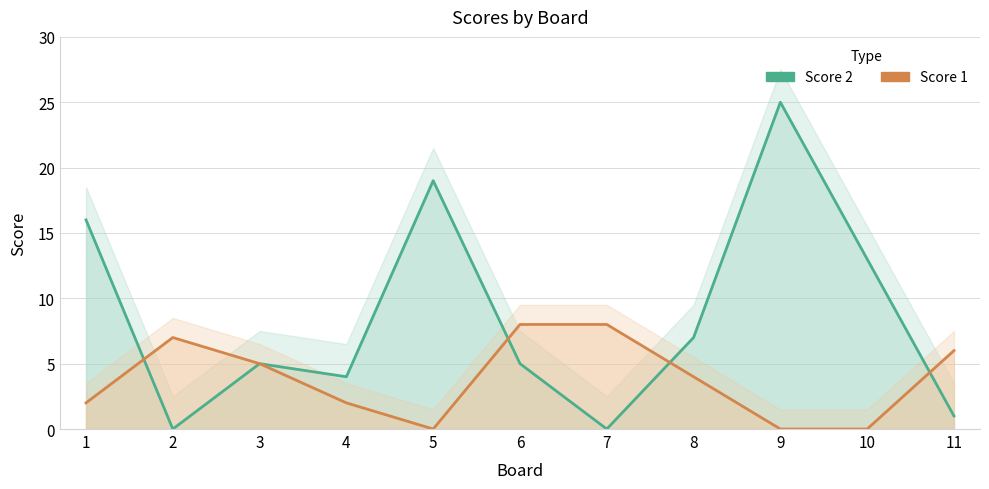

How many values in the Score 1 series are below 4?

5